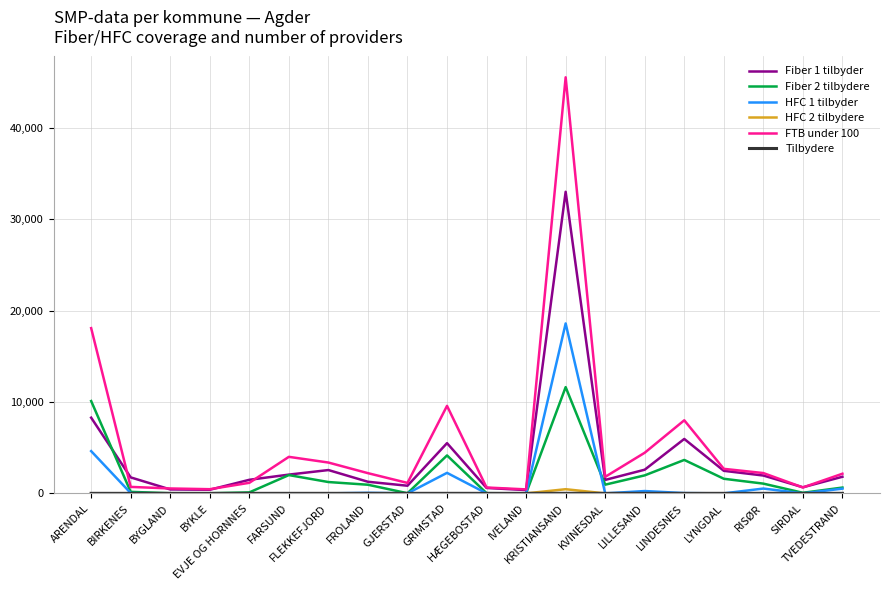

How many values in the FTB under 100 series are below 2214?

10